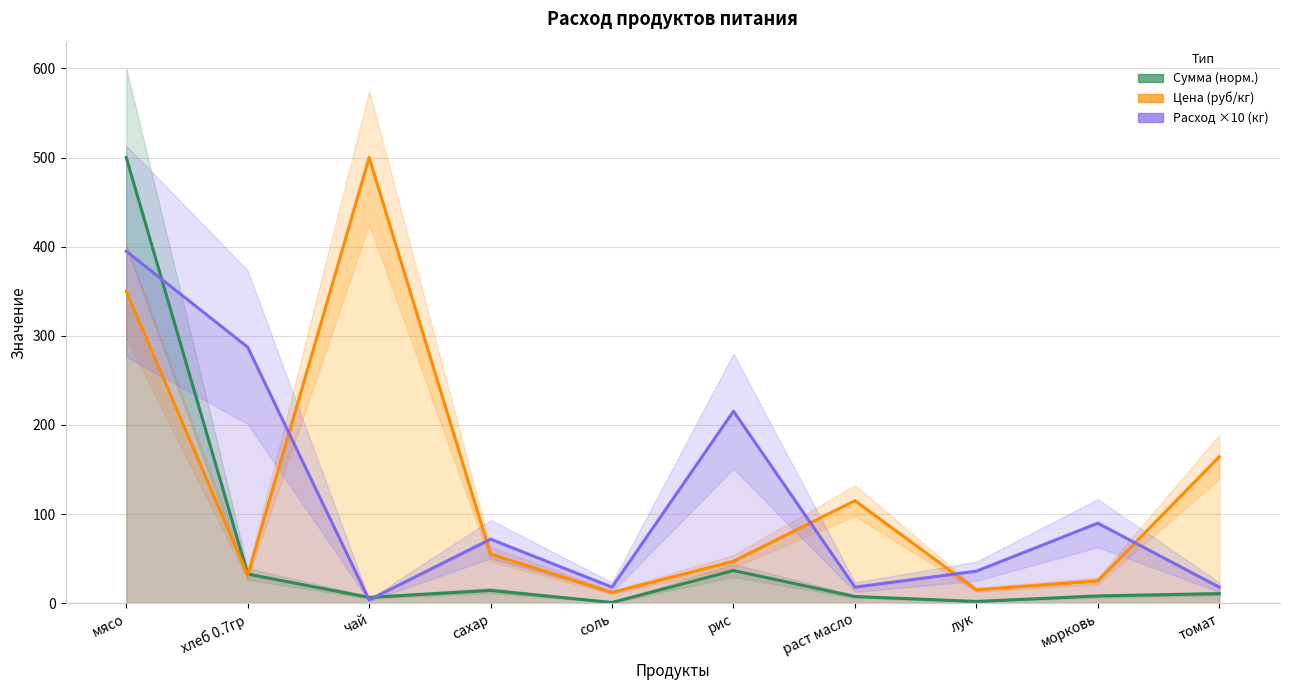

Reading left to right, what are all the values shown in this chart?

Сумма (норм.): мясо=500.0	хлеб 0.7гр=32.7	чай=6.5	сахар=14.3	соль=0.8	рис=36.6	раст масло=7.5	лук=1.9	морковь=8.1	томат=10.7
Цена (руб/кг): мясо=350.0	хлеб 0.7гр=31.4	чай=500.0	сахар=55.0	соль=12.0	рис=47.0	раст масло=115.0	лук=15.0	морковь=25.0	томат=164.3
Расход ×10 (кг): мясо=394.9	хлеб 0.7гр=287.2	чай=3.6	сахар=71.8	соль=17.9	рис=215.4	раст масло=17.9	лук=35.9	морковь=89.8	томат=17.9